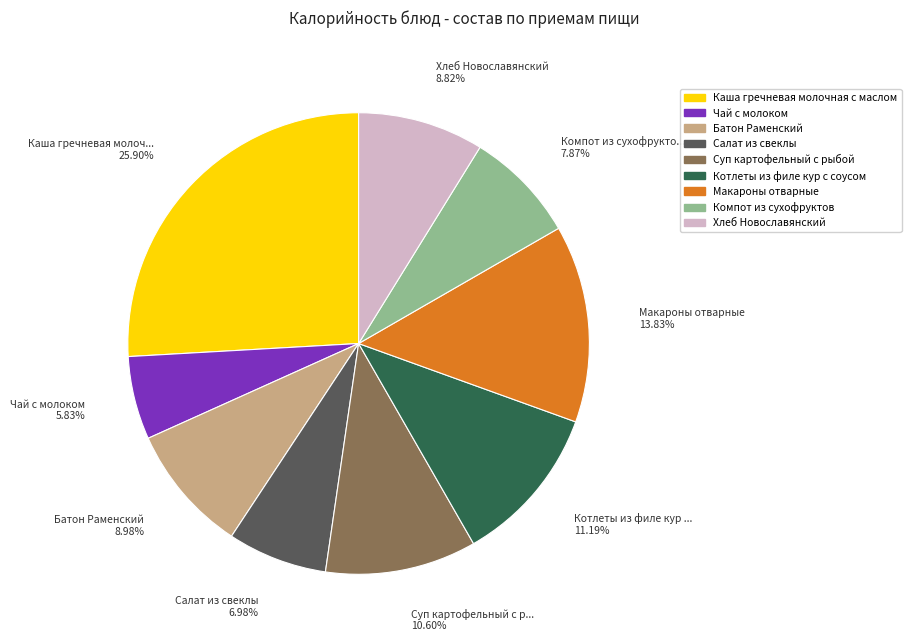

What is the ratio of the value at Суп картофельный с рыбой to the value at Хлеб Новославянский?

1.2